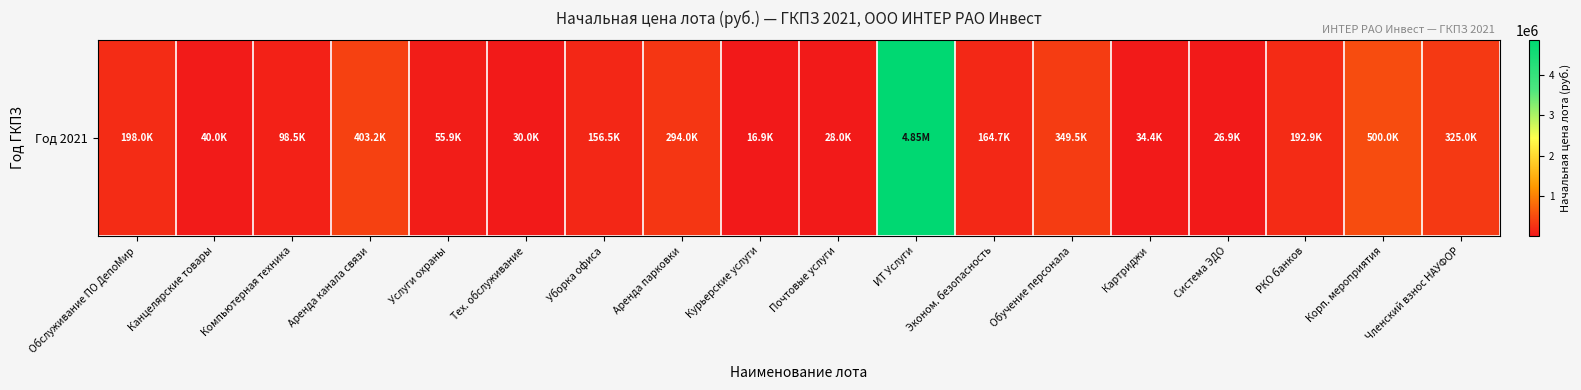

Approximately how many times larger is the value at Система ЭДО compared to Аренда канала связи?

0.1